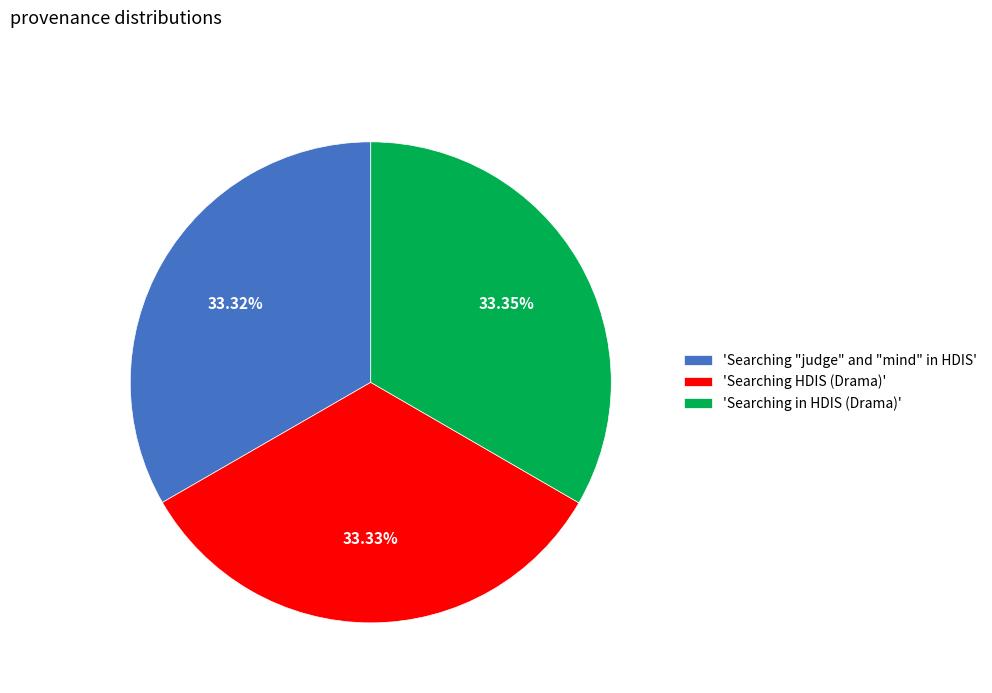

Is there any slice that represents more than half of the pie?

No